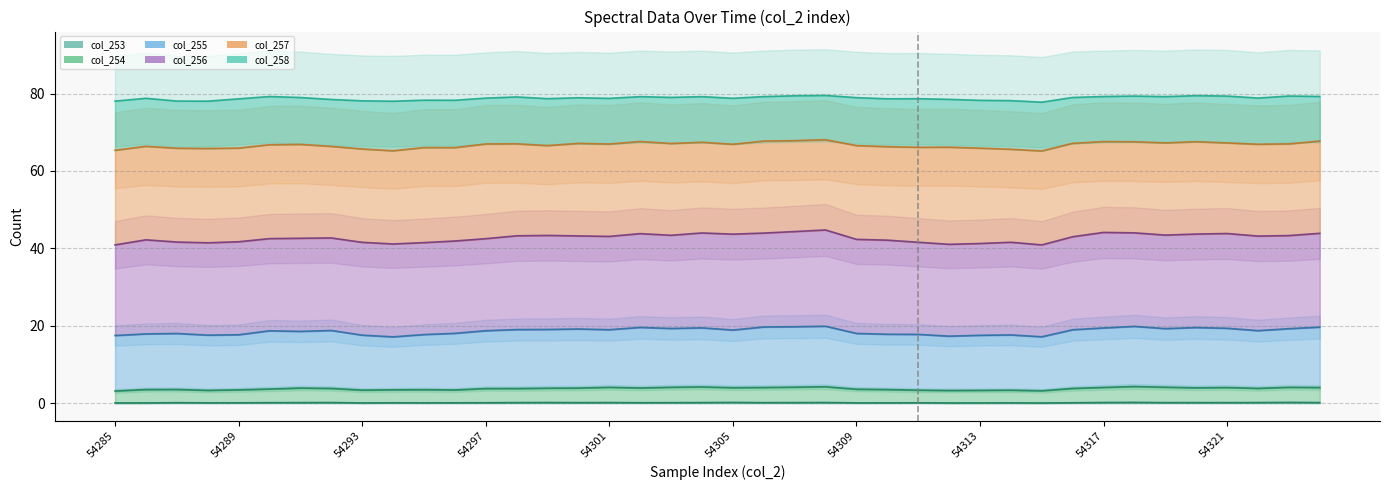

Does the chart have visible grid lines?

Yes